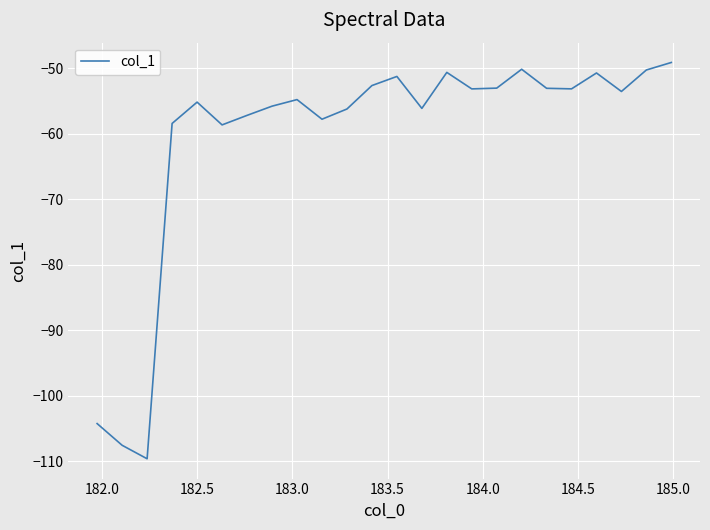

What is the smallest value displayed?

-109.6